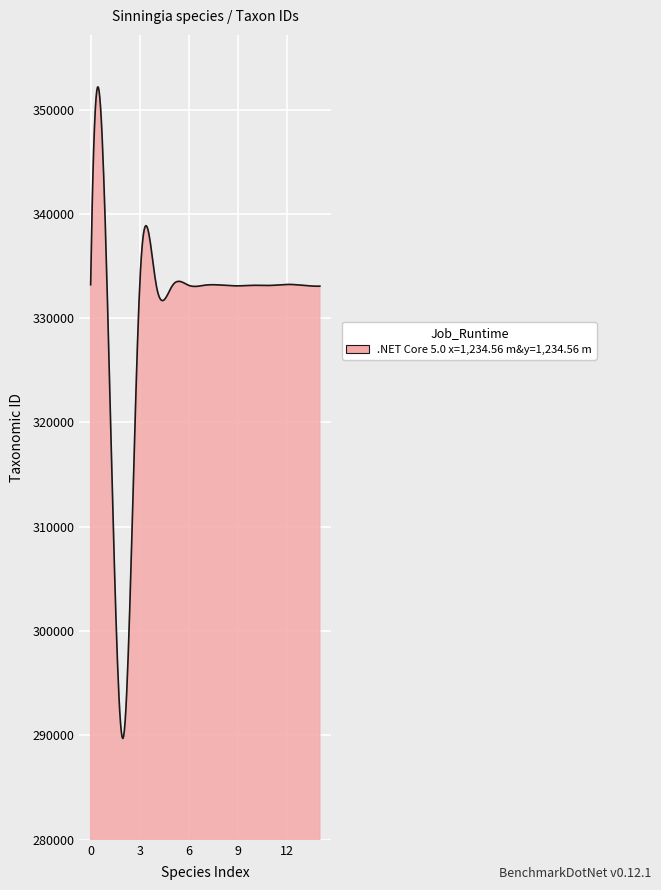

Does the chart have visible grid lines?

Yes